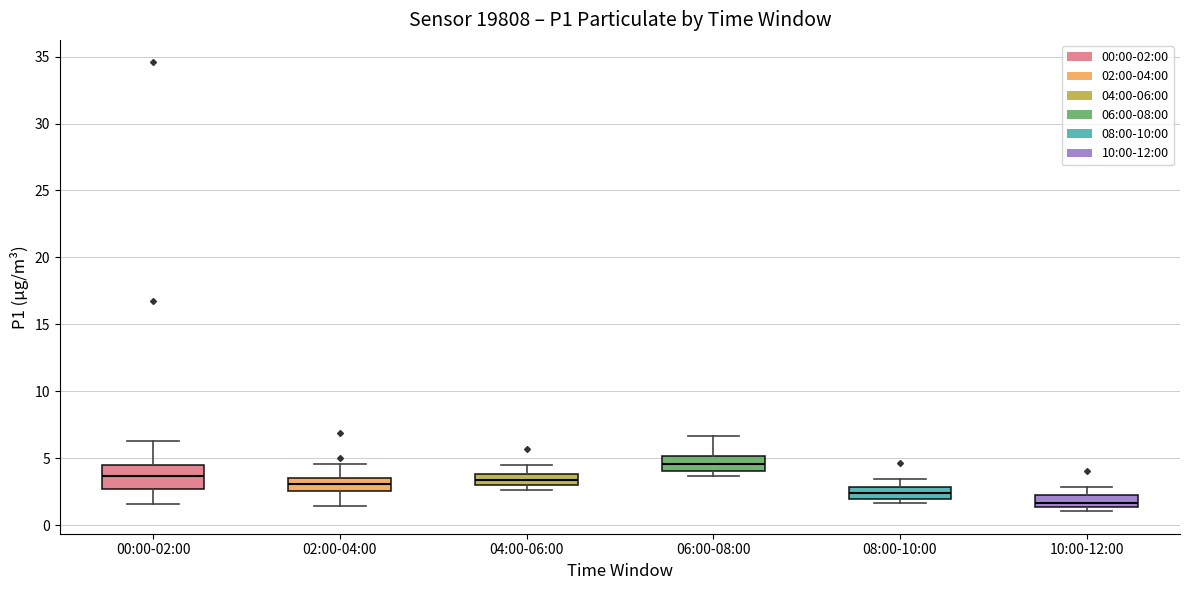

Comparing the boxes themselves (not the whiskers), which one is the tallest?

00:00-02:00